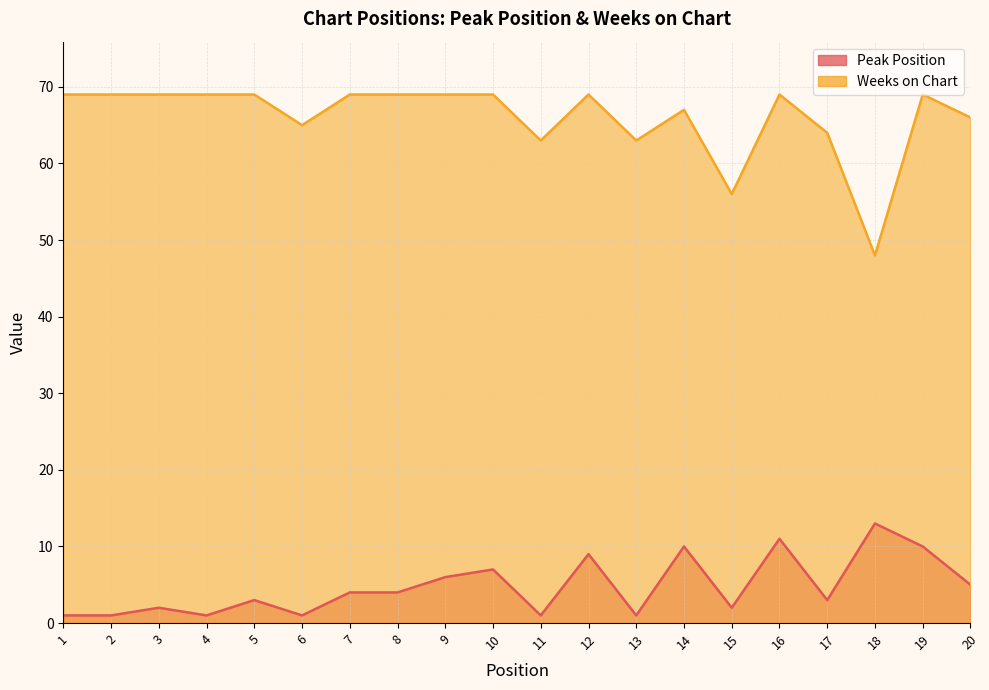

True or false: Peak Position has more than 2 interior local peaks.

True